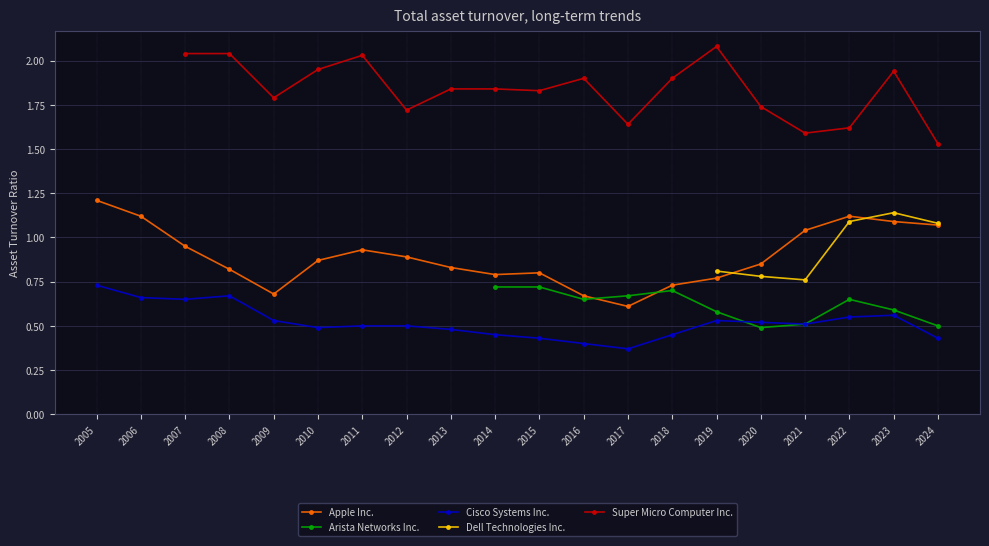

What is the lowest value of the Cisco Systems Inc. series?

0.4